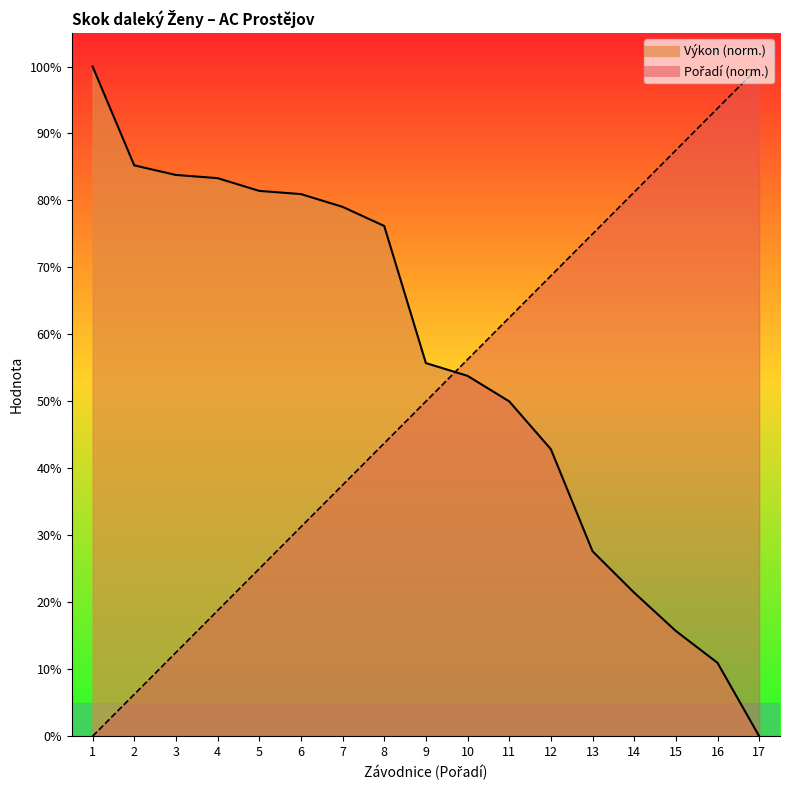

Which series has the largest range (max minus min)?

Pořadí